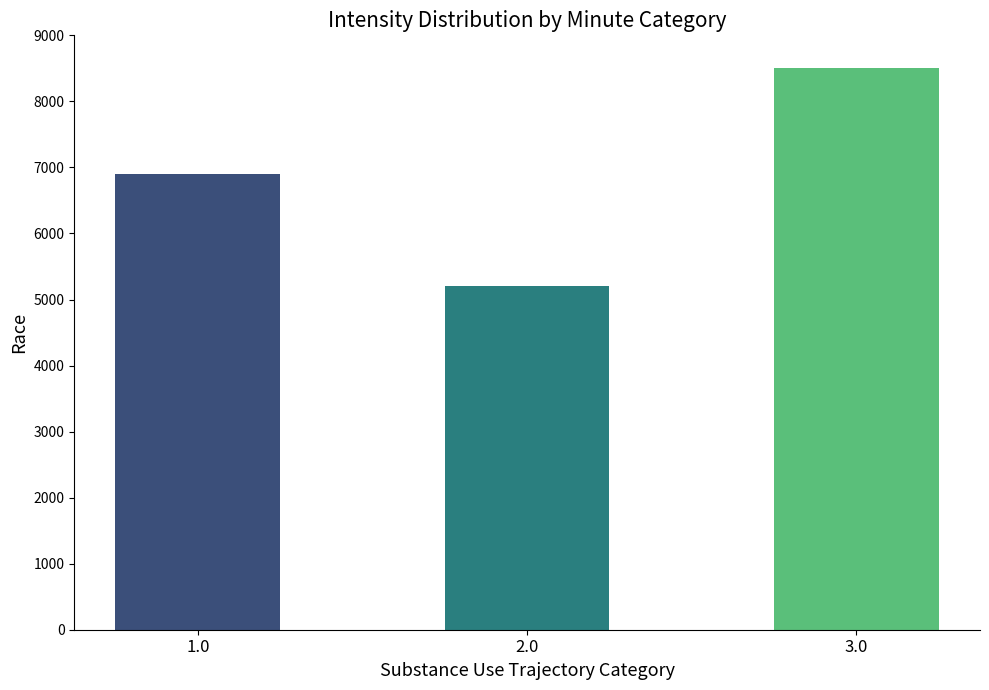

Which category has the highest value across all series?

3.0